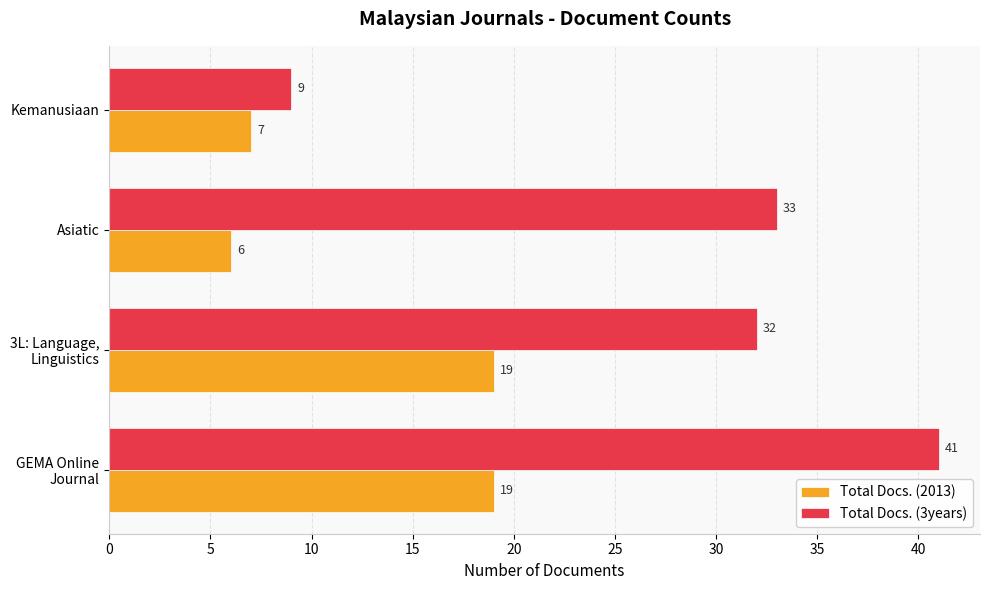

Which category has the lowest value in the Total Docs. (2013) series?

Asiatic